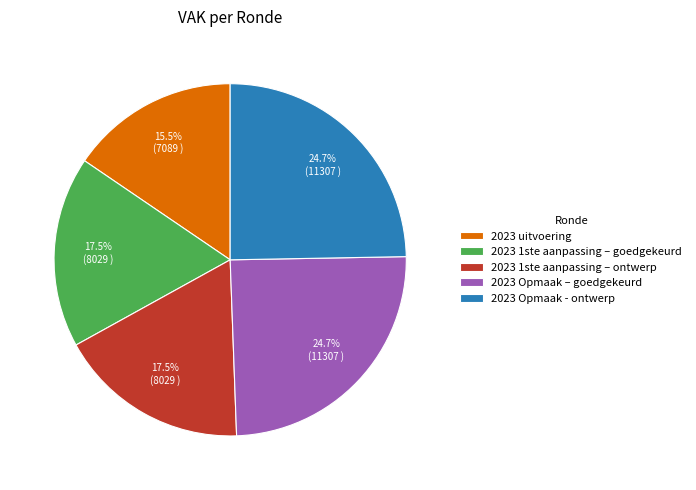

How much of the chart is everything except 2023 1ste aanpassing – goedgekeurd?

82.5%